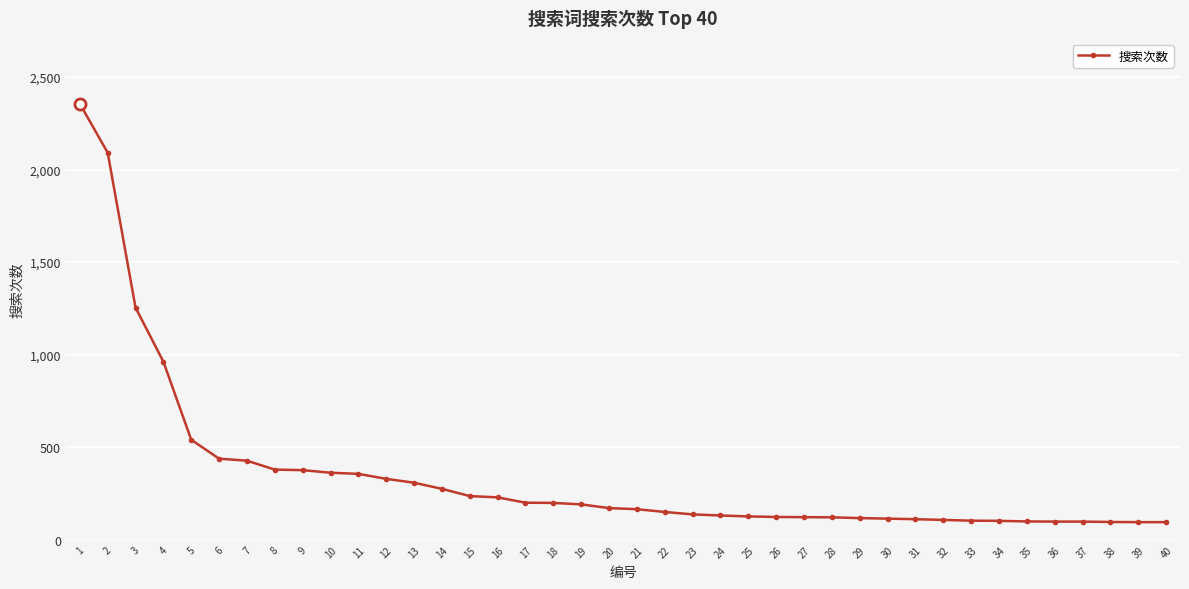

Which category has the highest value across all series?

1